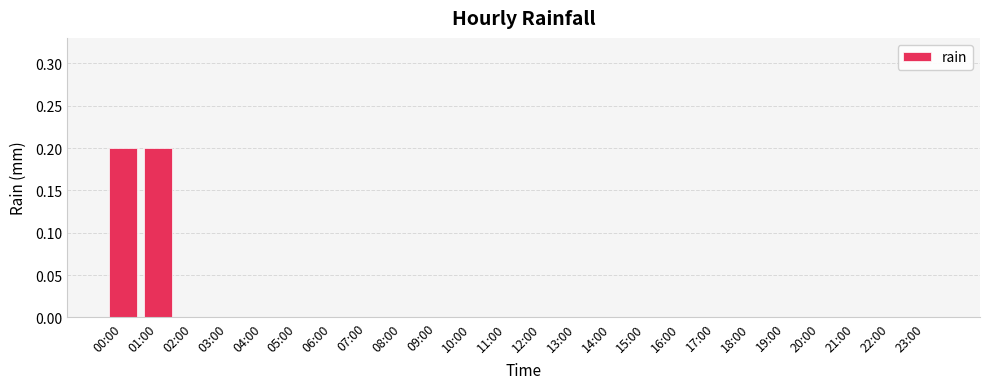

What is the sum of all values?

0.4